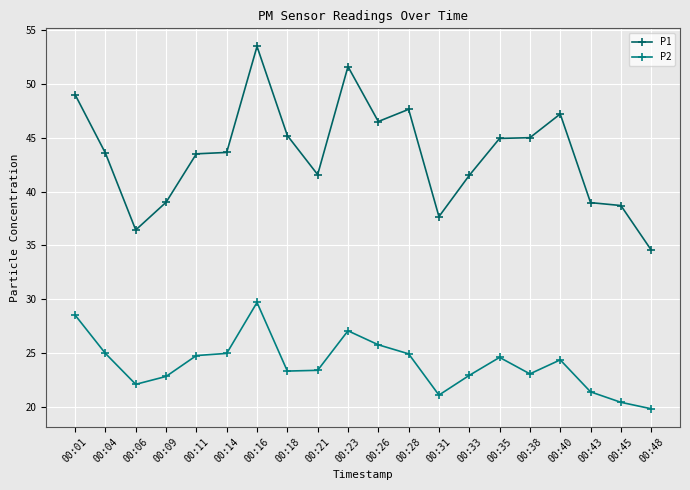

Which category has the highest value across all series?

00:16